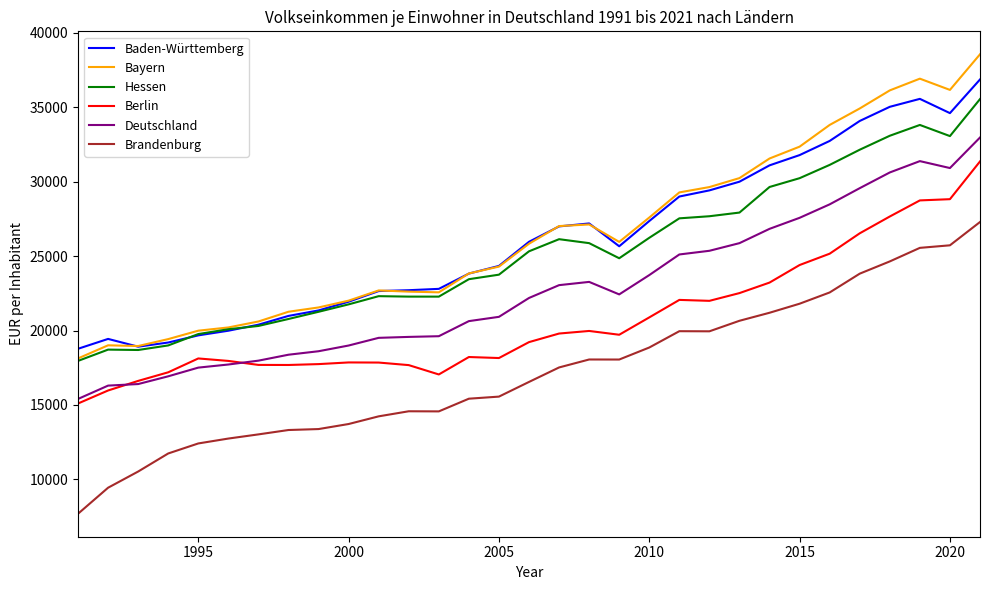

What is the maximum value for Hessen?

35557